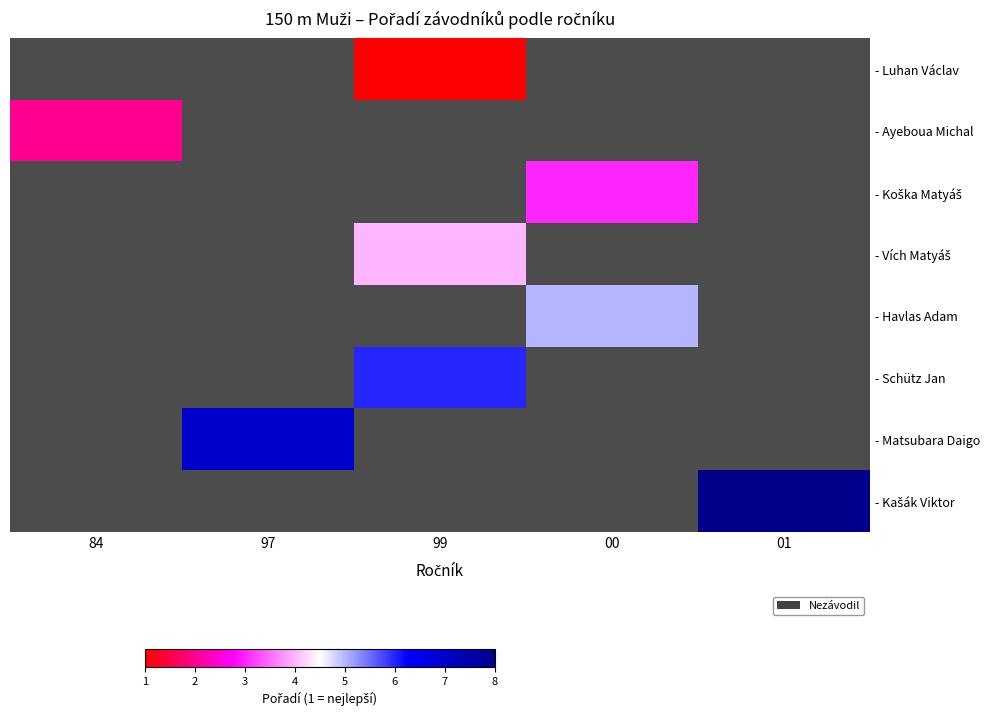

Which category has the lowest value across all series?

99